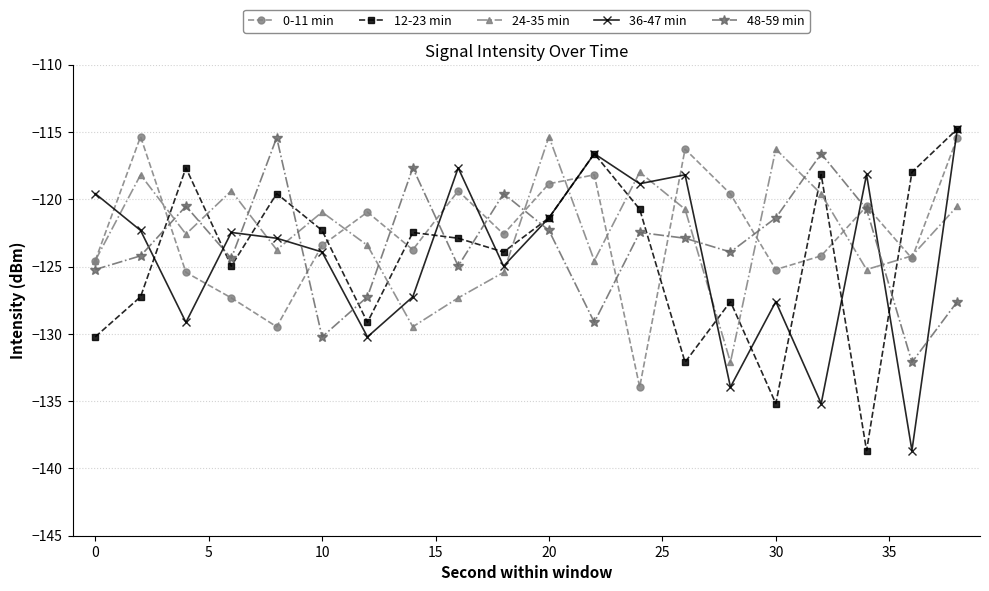

Which series ends up on top after the final intersection of 0-11 min and 24-35 min?

0-11 min